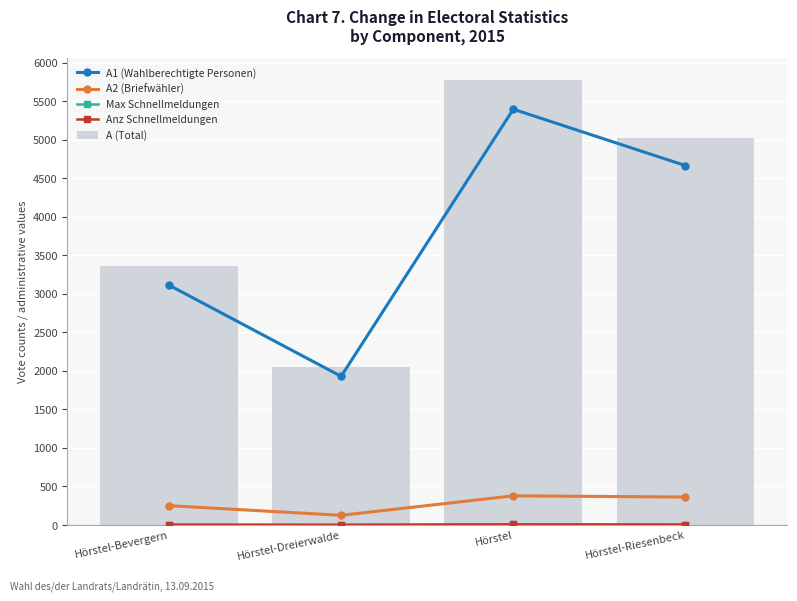

Which series has the largest range (max minus min)?

A (Total)